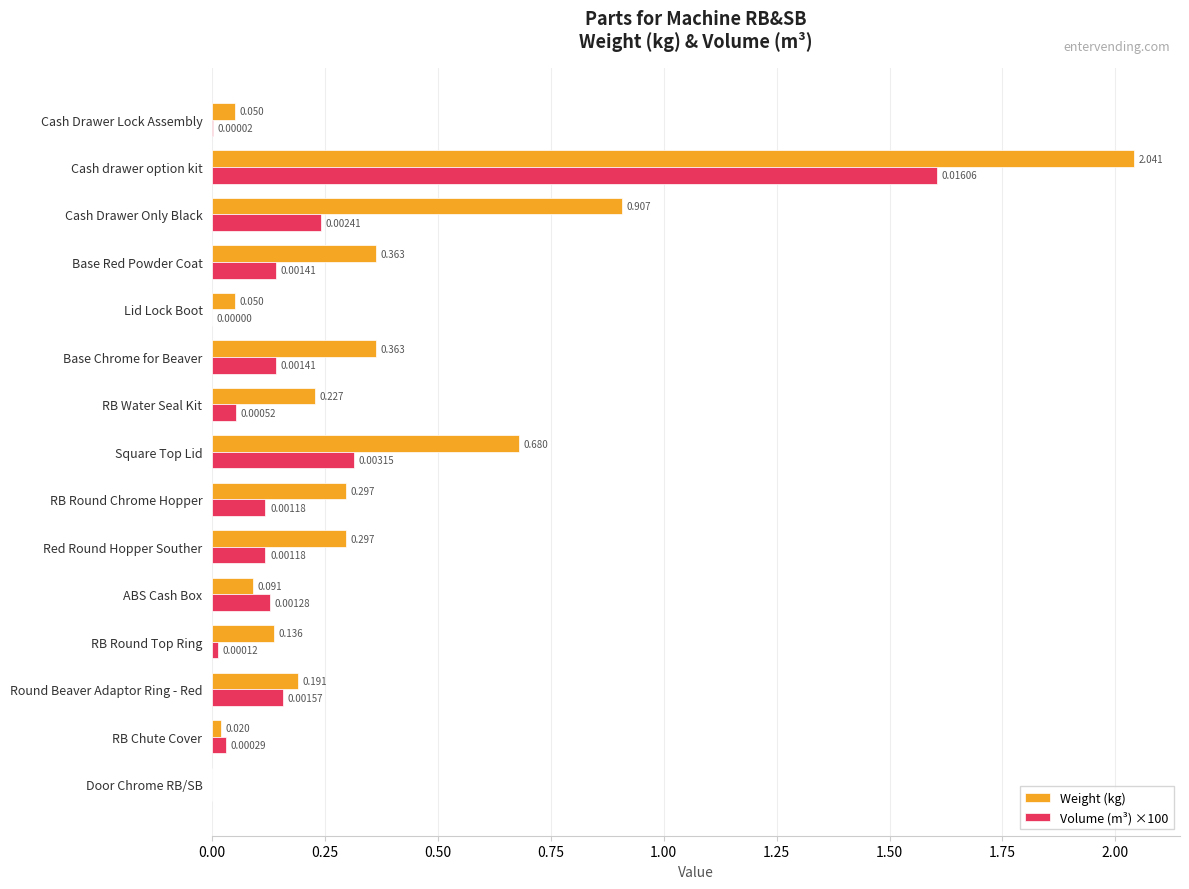

At which category is the sum across all series the highest?

Cash drawer option kit